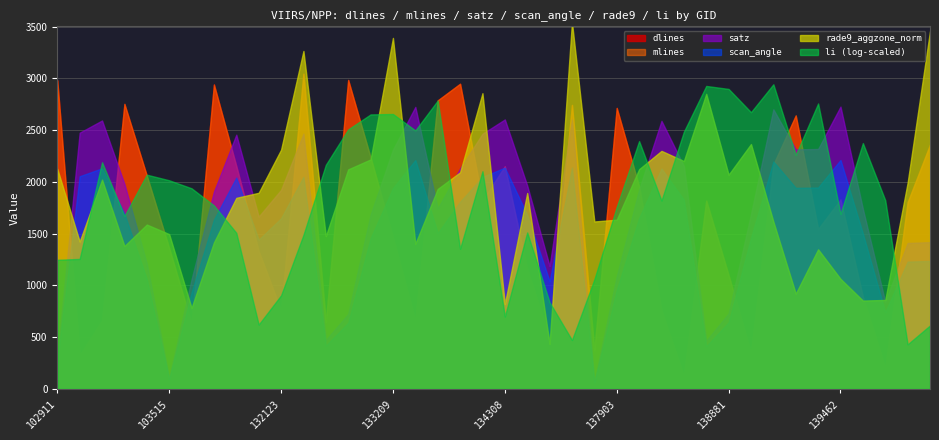

What is the sum of all dlines values?

65704.0